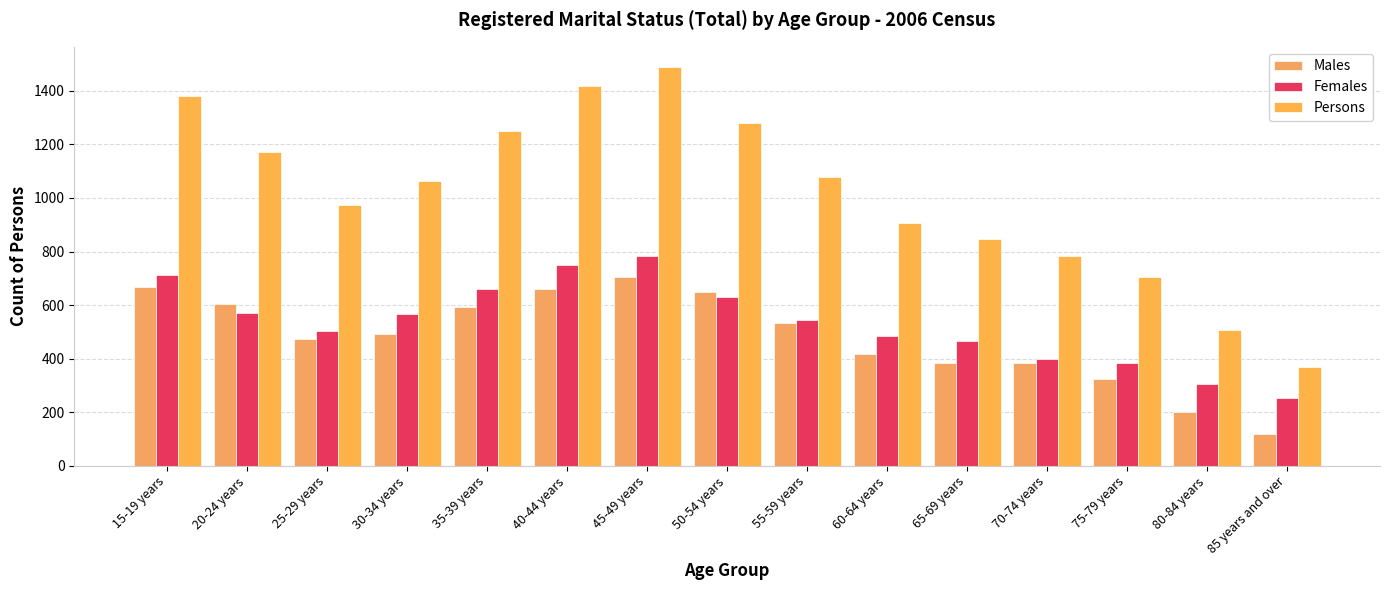

How many groups of bars are there?

15